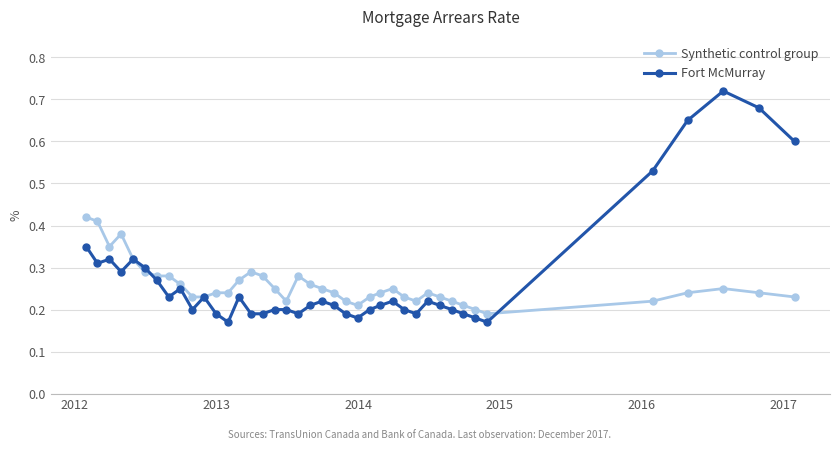

Rank the series by their maximum value, from lowest to highest.

Synthetic control group, Fort McMurray